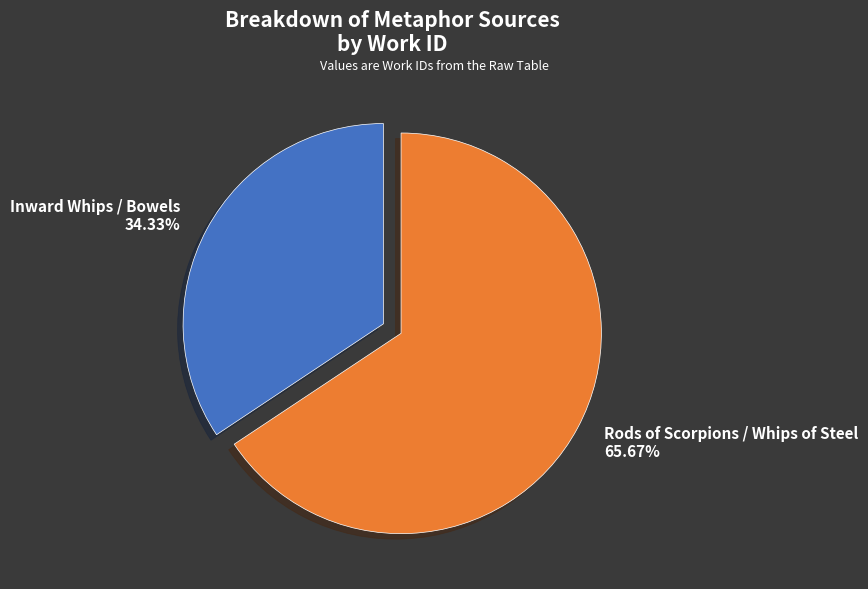

Count the number of slices in the pie.

2